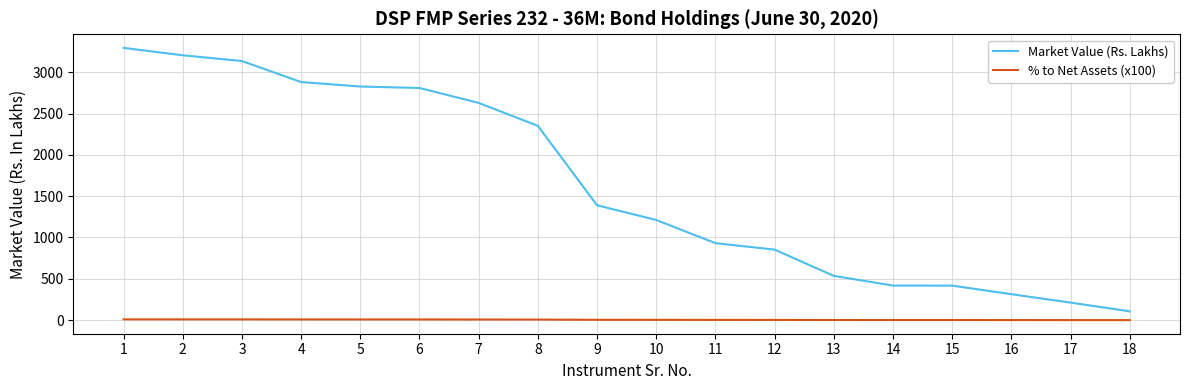

Rank the series by their average value, from highest to lowest.

Market Value (Rs. Lakhs), % to Net Assets (x100)